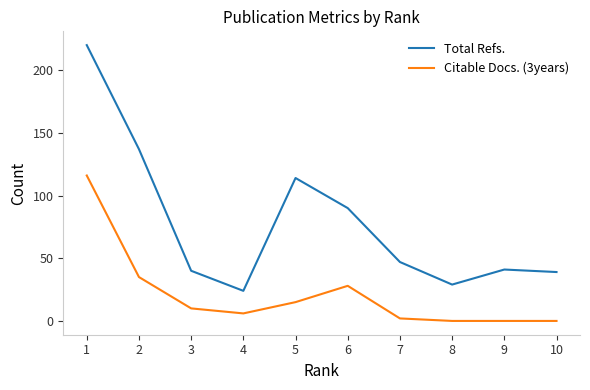

At which label is Total Refs. closest to 122?

5